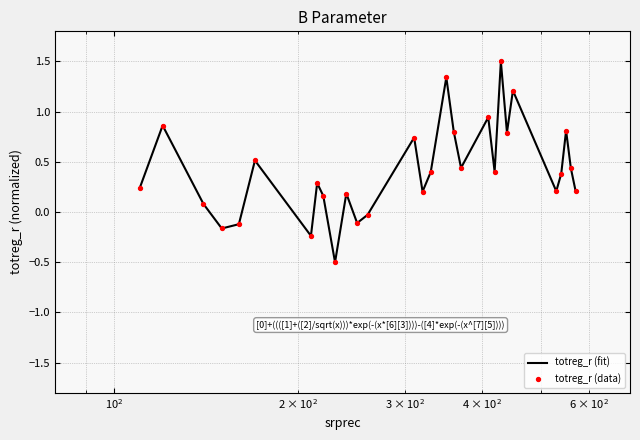

What is the difference between the maximum and minimum values?

2.0